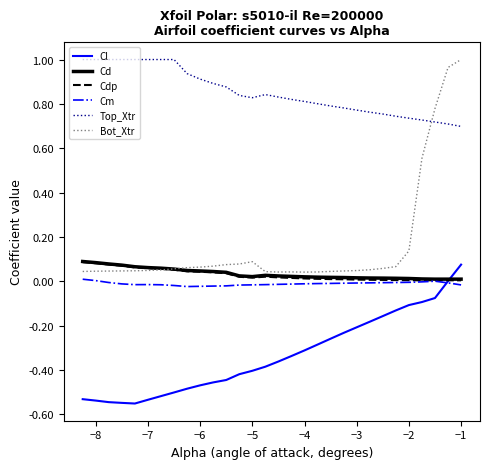

Which series has the largest total across all categories?

Top_Xtr